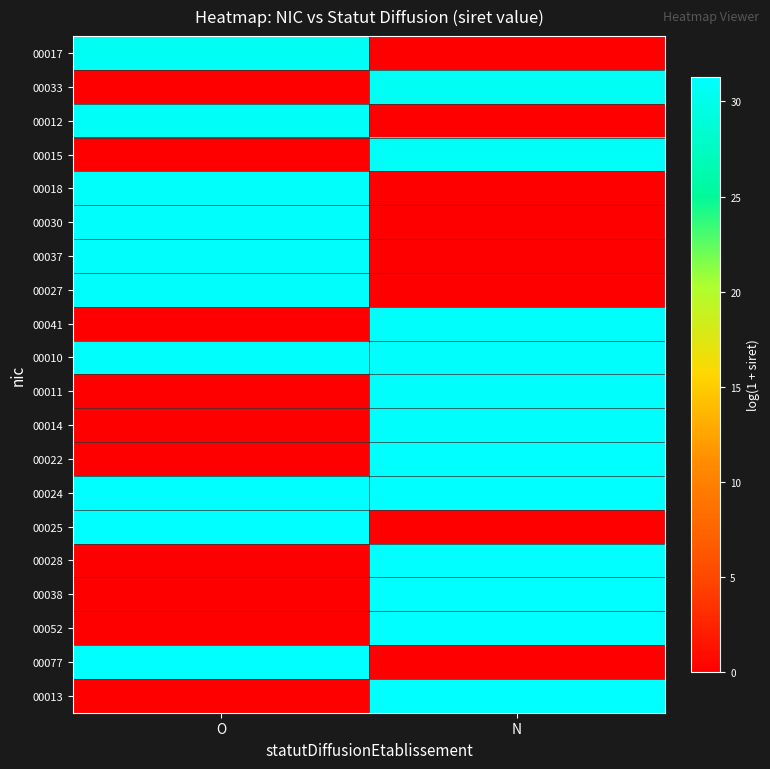

Which has a higher value, O or N?

O